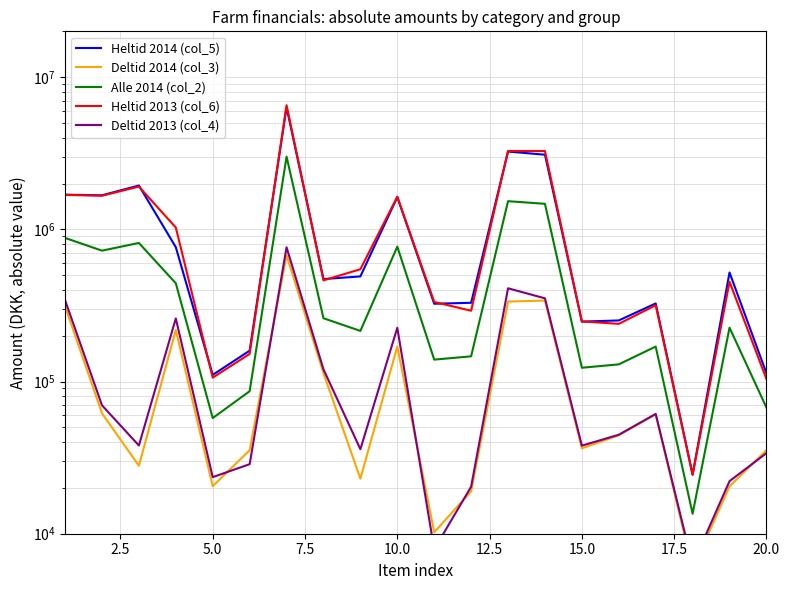

True or false: Deltid 2013 (col_4) and Heltid 2014 (col_5) cross at least once.

False